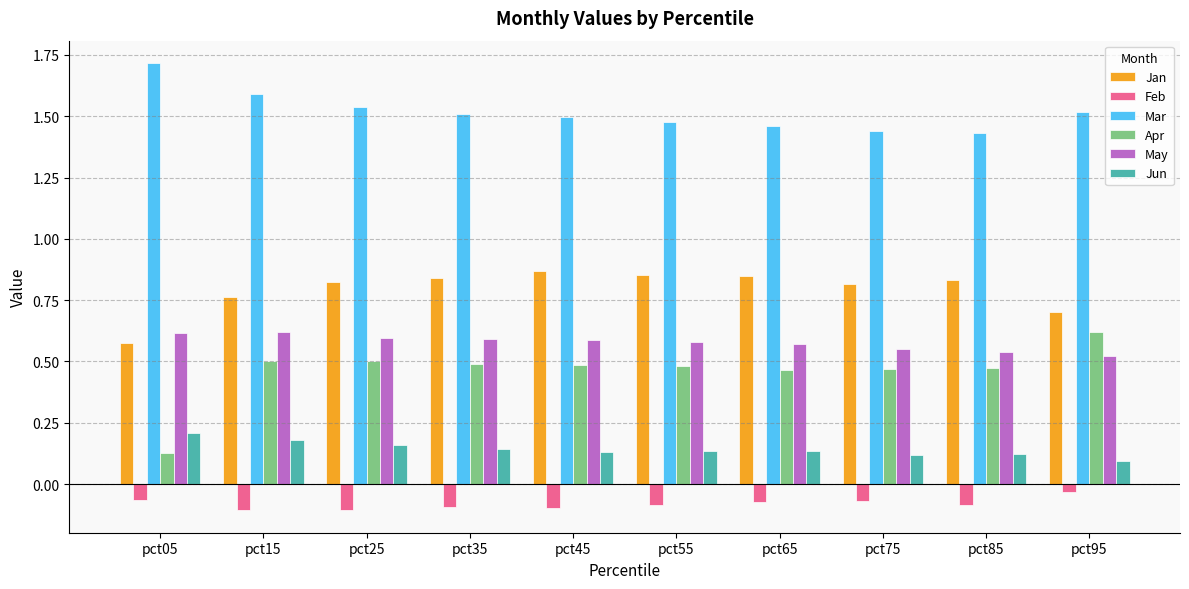

The value of Feb at pct35 is -0.0. True or false?

False